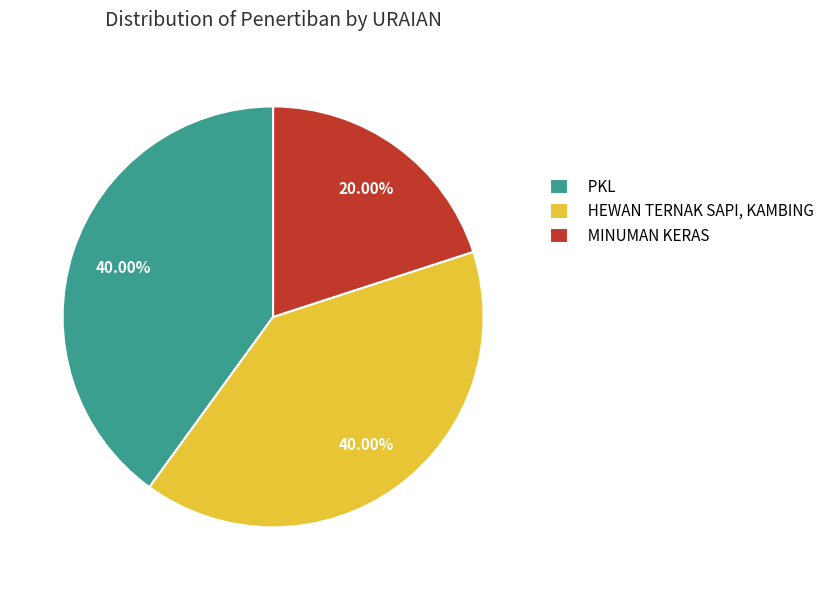

To the nearest percent, what percentage of the pie is HEWAN TERNAK SAPI, KAMBING?

40%